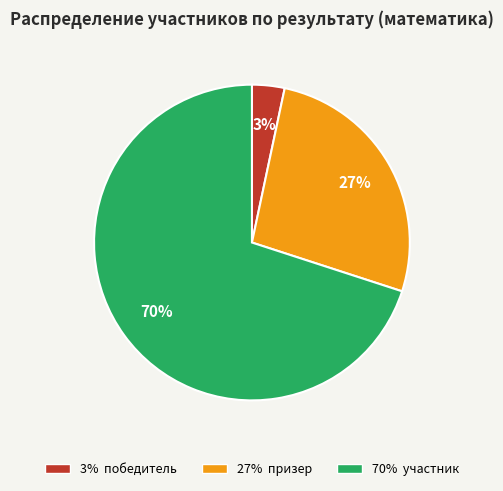

To the nearest percent, what is the difference between the largest and smallest slice percentages?

67%